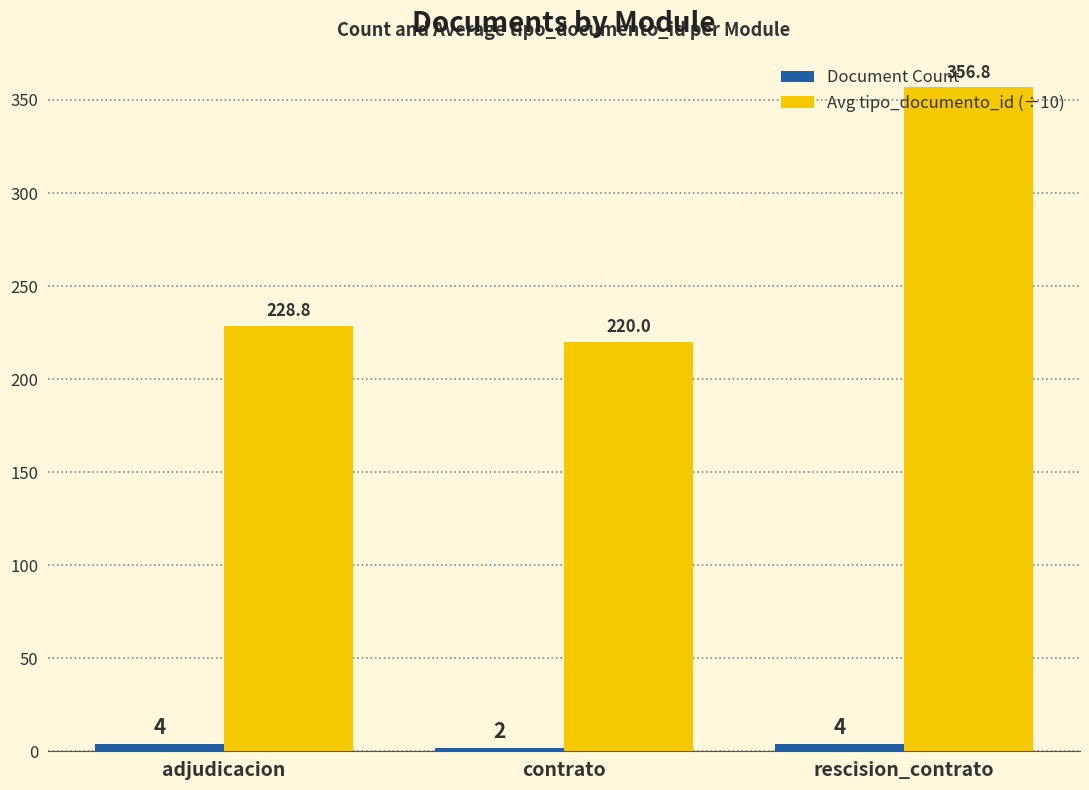

Is it true that Avg tipo_documento_id (÷10) equals 310.5 at contrato?

False